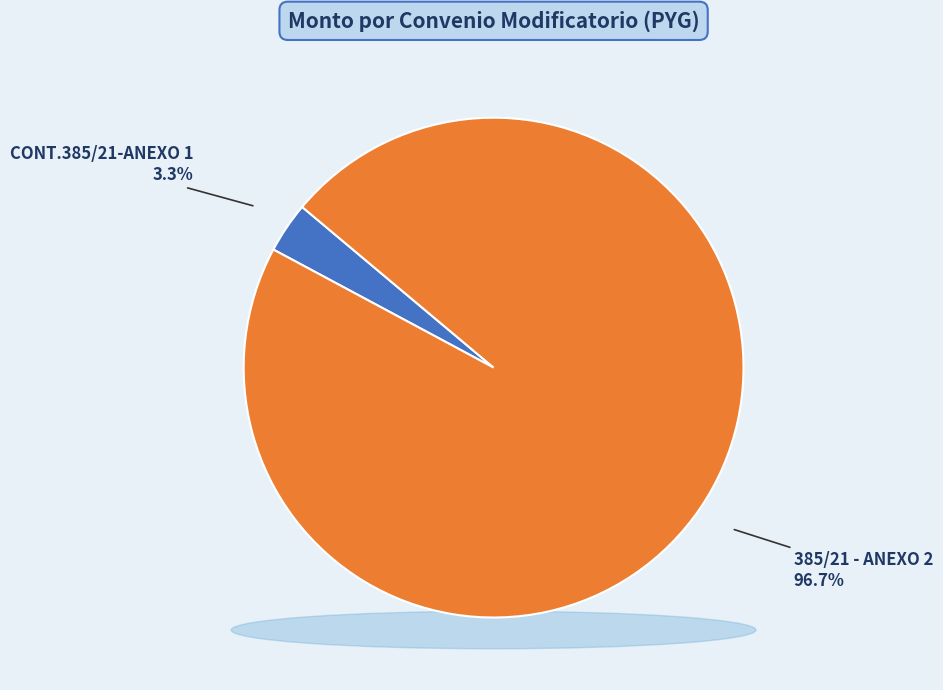

True or false: 385/21 - ANEXO 2 accounts for 99% of the total.

False